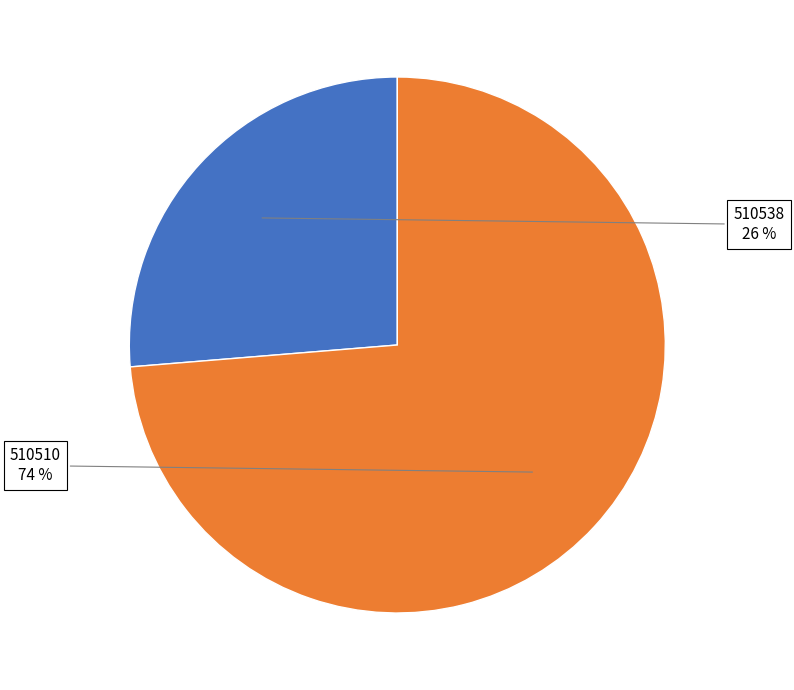

The 510538 slice represents 41% of the pie. True or false?

False